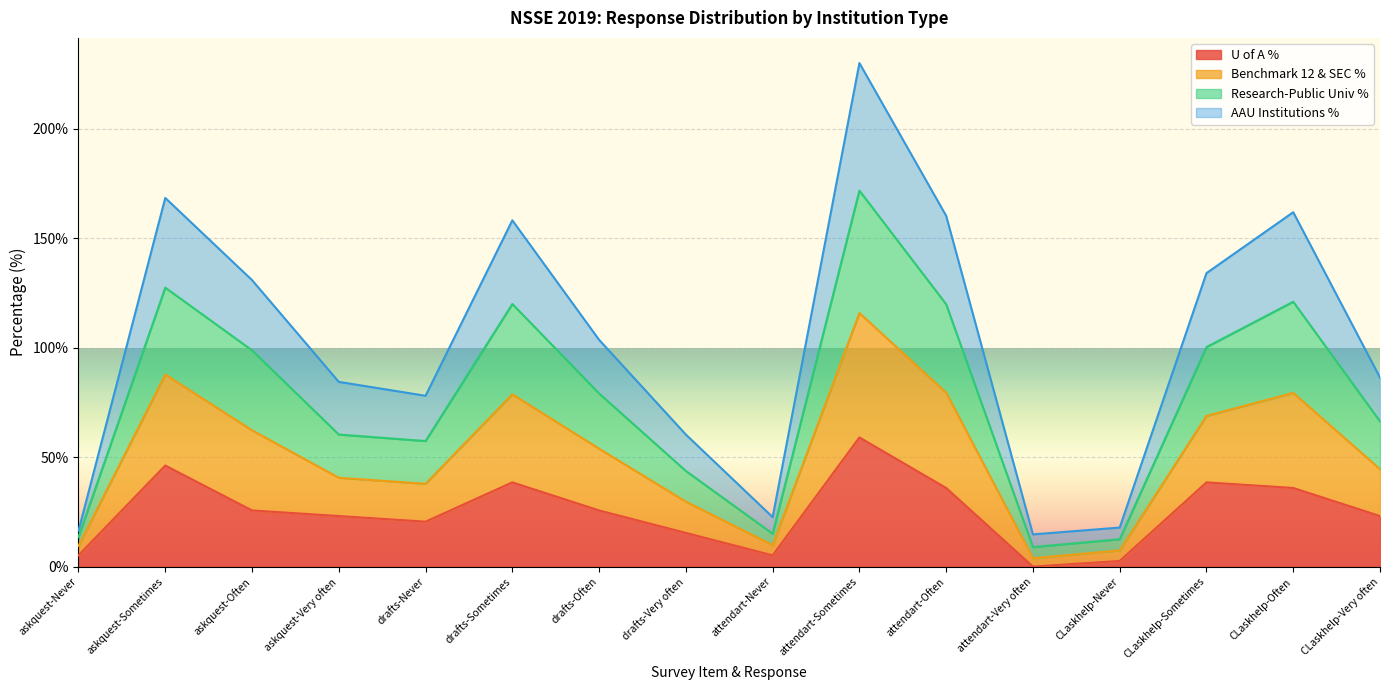

At which category is the sum across all series the highest?

attendart-Sometimes